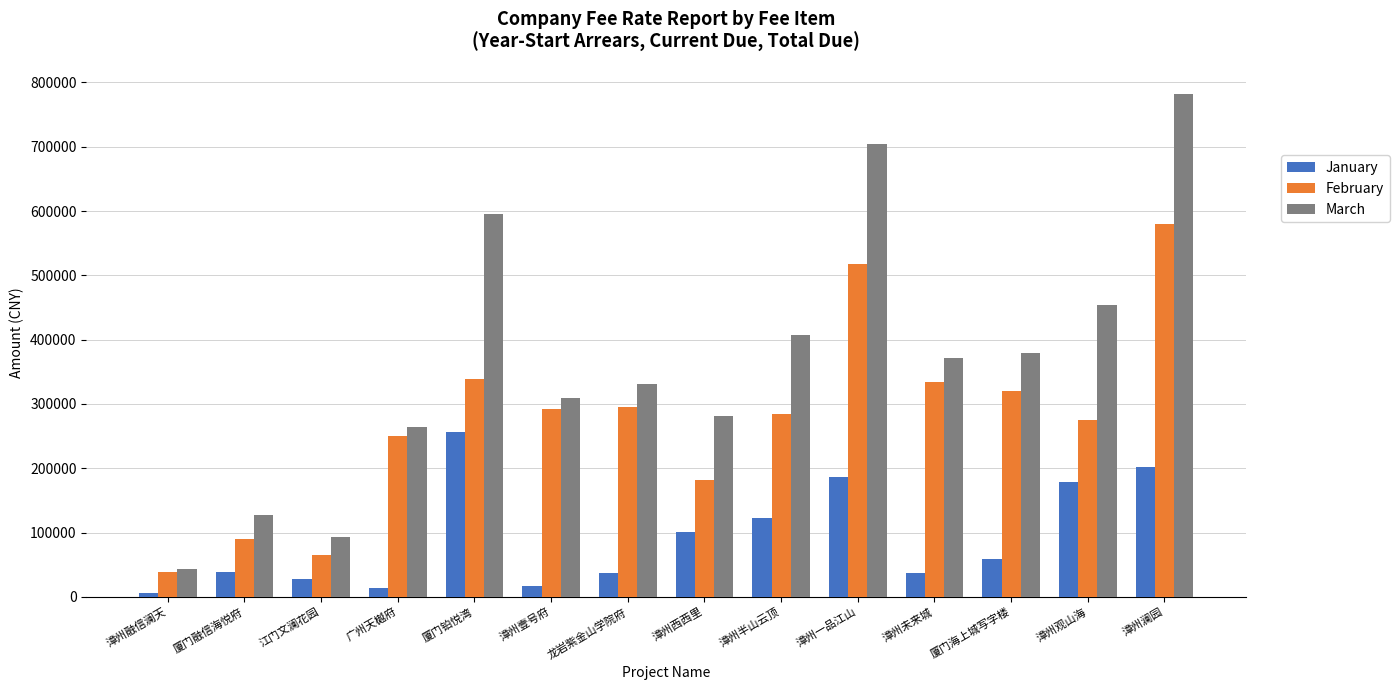

Which series has the largest range (max minus min)?

March